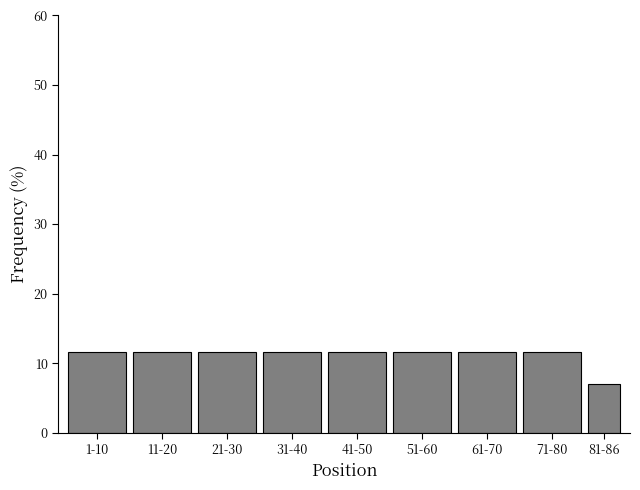

Reading left to right, transcribe all the data shown in this chart.

1-10=11.6	11-20=11.6	21-30=11.6	31-40=11.6	41-50=11.6	51-60=11.6	61-70=11.6	71-80=11.6	81-86=7.0